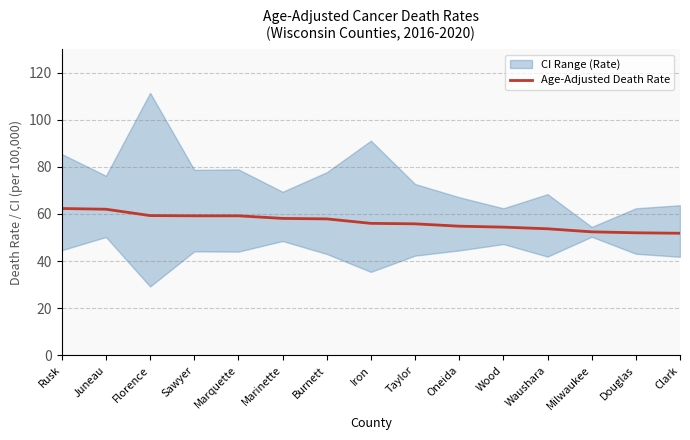

Reading left to right, list all the values displayed in this chart.

62.3	62.0	59.3	59.2	59.2	58.1	57.9	56.0	55.8	54.8	54.4	53.7	52.4	52.0	51.8